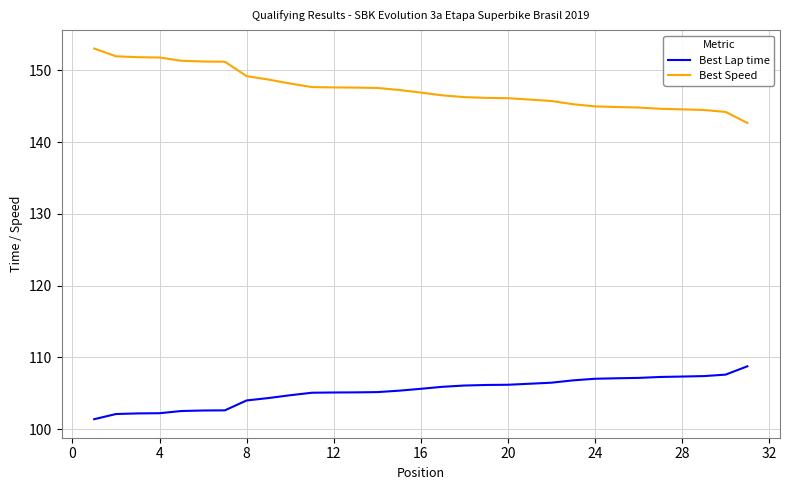

What is the lowest value of the Best Speed series?

142.7